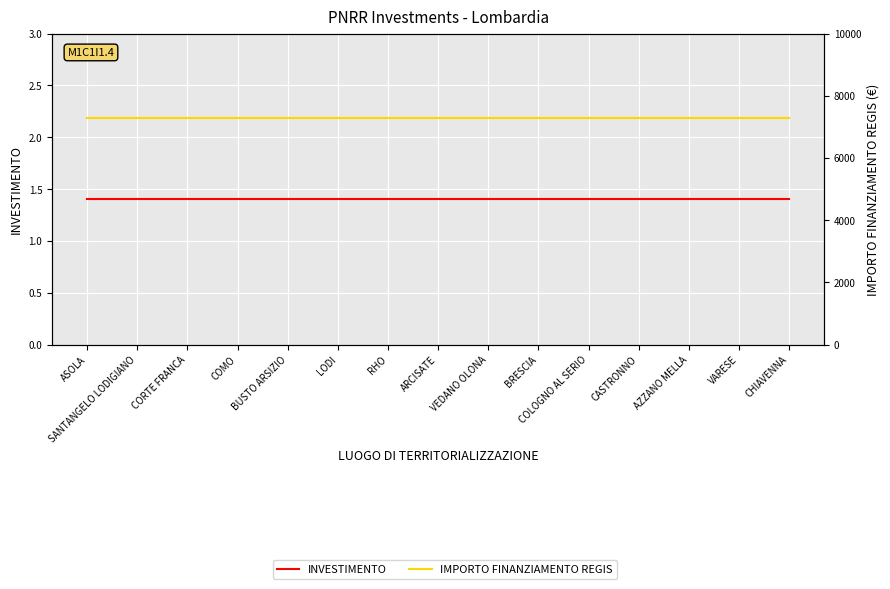

Where is IMPORTO FINANZIAMENTO REGIS nearest to the value 7301?

ASOLA